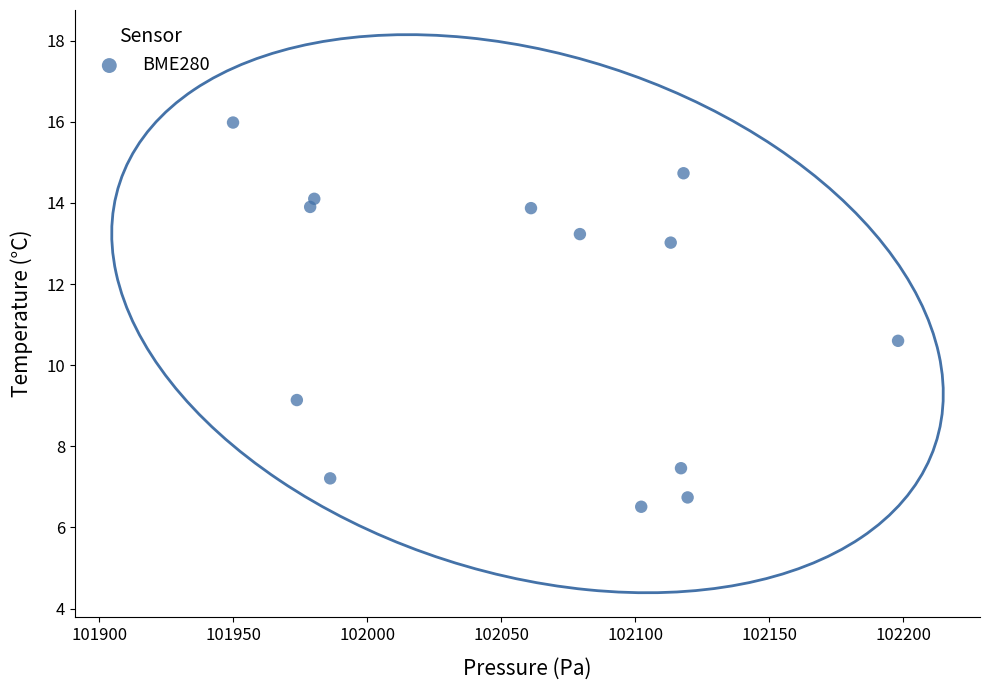

What Y value in the scatter plot is closest to 11?

10.6